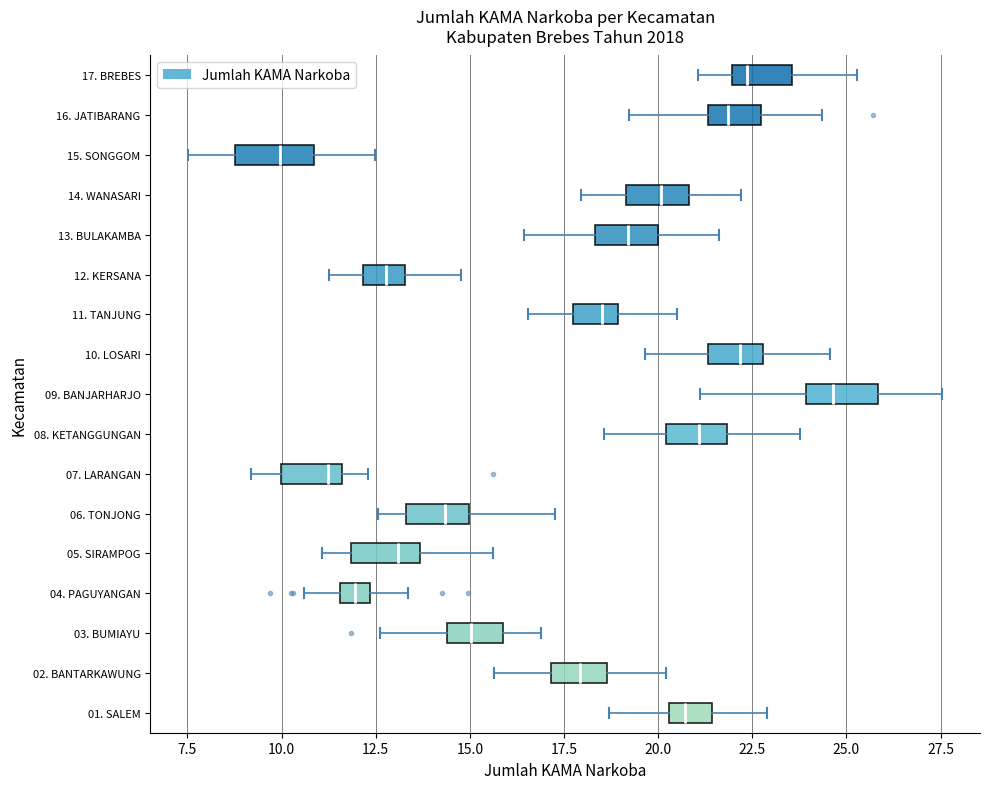

Reading bottom to top, read every box against the x-axis: the position of its median line, the range the box covers, and the ends of its whiskers. The values are not printed on the chart, so give them approximately, as read against the axis.

01. SALEM: median 20.5 (inside the box), box 20.5 to 21.5, whiskers 18.5 to 23.0
02. BANTARKAWUNG: median 18.0, box 17.0 to 18.5, whiskers 15.5 to 20.0
03. BUMIAYU: median 15.0, box 14.5 to 16.0, whiskers 12.5 to 17.0
04. PAGUYANGAN: median 12.0, box 11.5 to 12.5, whiskers 10.5 to 13.5
05. SIRAMPOG: median 13.0, box 12.0 to 13.5, whiskers 11.0 to 15.5
06. TONJONG: median 14.5, box 13.5 to 15.0, whiskers 12.5 to 17.5
07. LARANGAN: median 11.0, box 10.0 to 11.5, whiskers 9.0 to 12.5
08. KETANGGUNGAN: median 21.0, box 20.0 to 22.0, whiskers 18.5 to 24.0
09. BANJARHARJO: median 24.5, box 24.0 to 26.0, whiskers 21.0 to 27.5
10. LOSARI: median 22.0, box 21.5 to 23.0, whiskers 19.5 to 24.5
11. TANJUNG: median 18.5, box 17.5 to 19.0, whiskers 16.5 to 20.5
12. KERSANA: median 13.0, box 12.0 to 13.5, whiskers 11.5 to 15.0
13. BULAKAMBA: median 19.0, box 18.5 to 20.0, whiskers 16.5 to 21.5
14. WANASARI: median 20.0, box 19.0 to 21.0, whiskers 18.0 to 22.0
15. SONGGOM: median 10.0, box 9.0 to 11.0, whiskers 7.5 to 12.5
16. JATIBARANG: median 22.0, box 21.5 to 22.5, whiskers 19.0 to 24.5
17. BREBES: median 22.5, box 22.0 to 23.5, whiskers 21.0 to 25.5